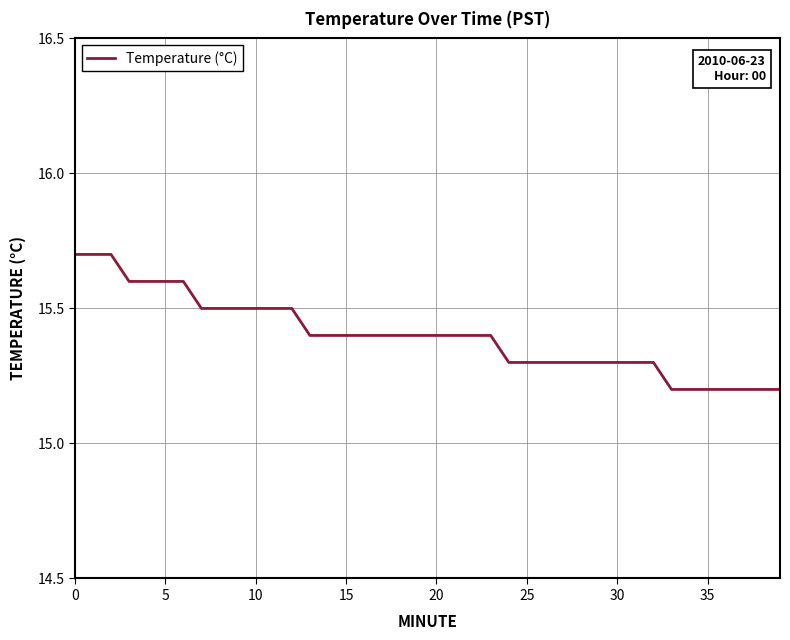

What is the maximum value shown in the chart?

15.7